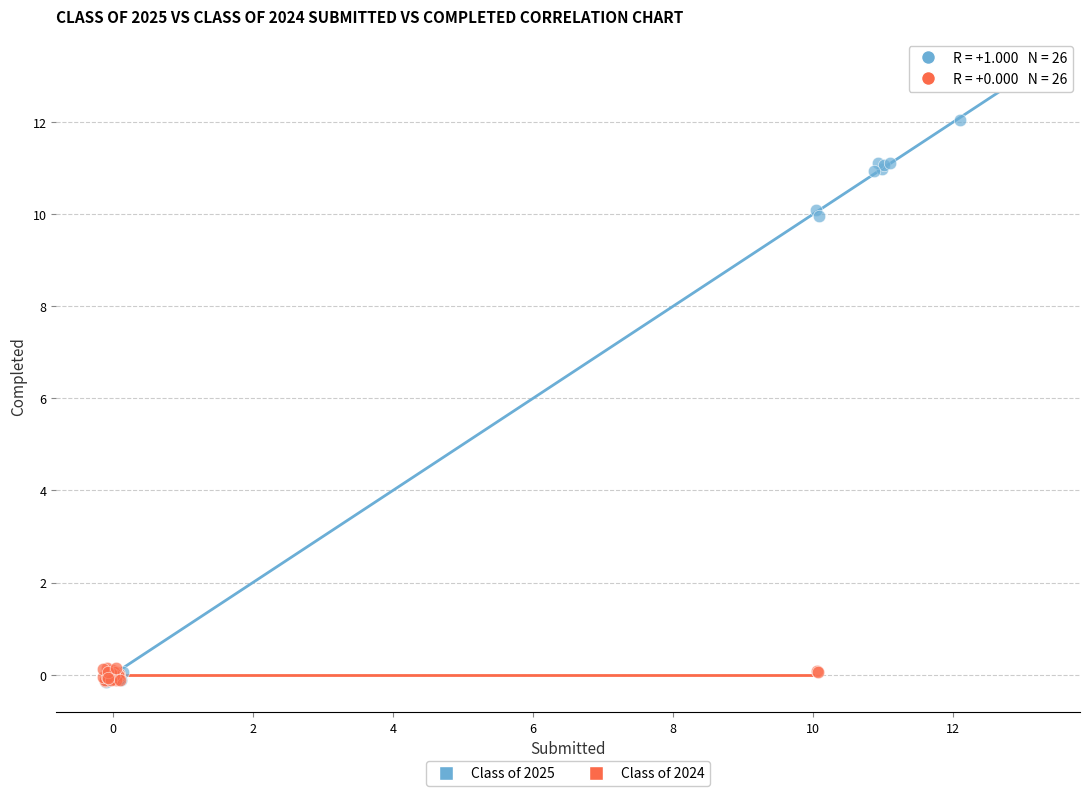

Which series contains the highest Y value?

Class of 2025